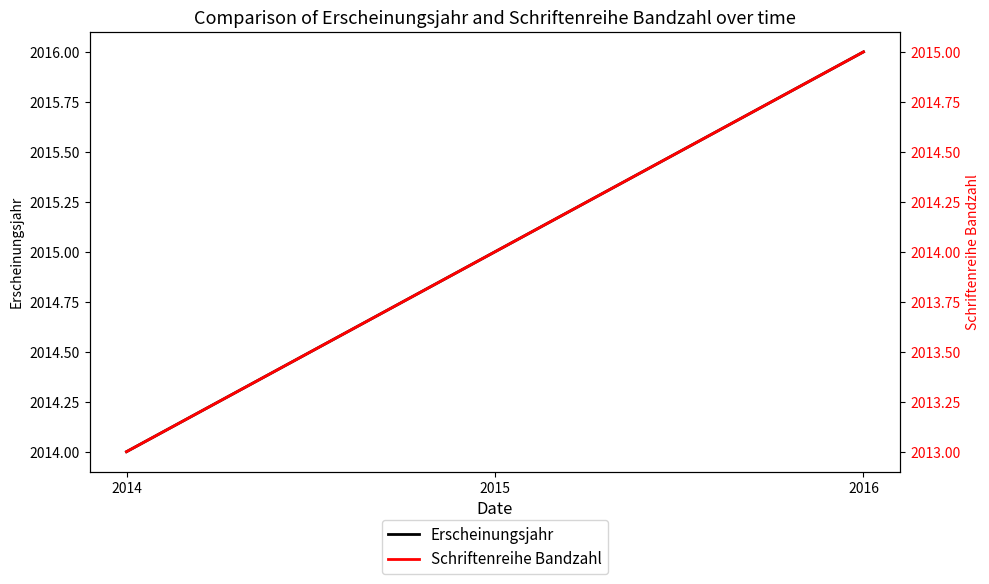

What is the average value of the Schriftenreihe Bandzahl series?

2014